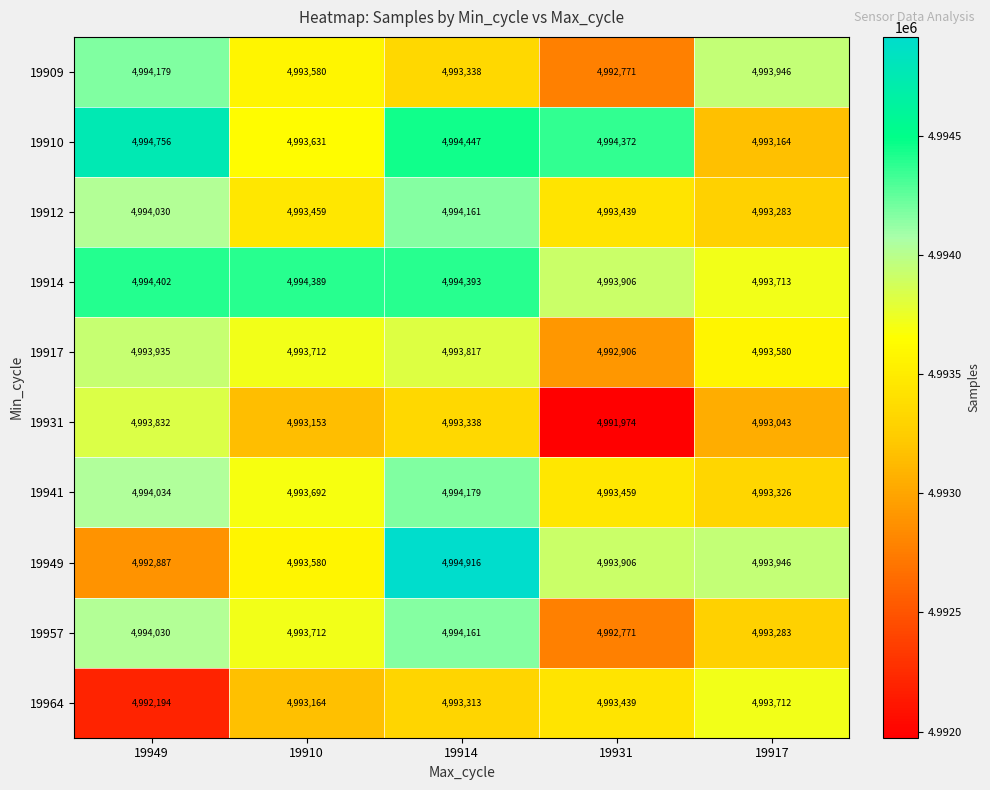

At which label does 19912 first exceed 4993459?

19949